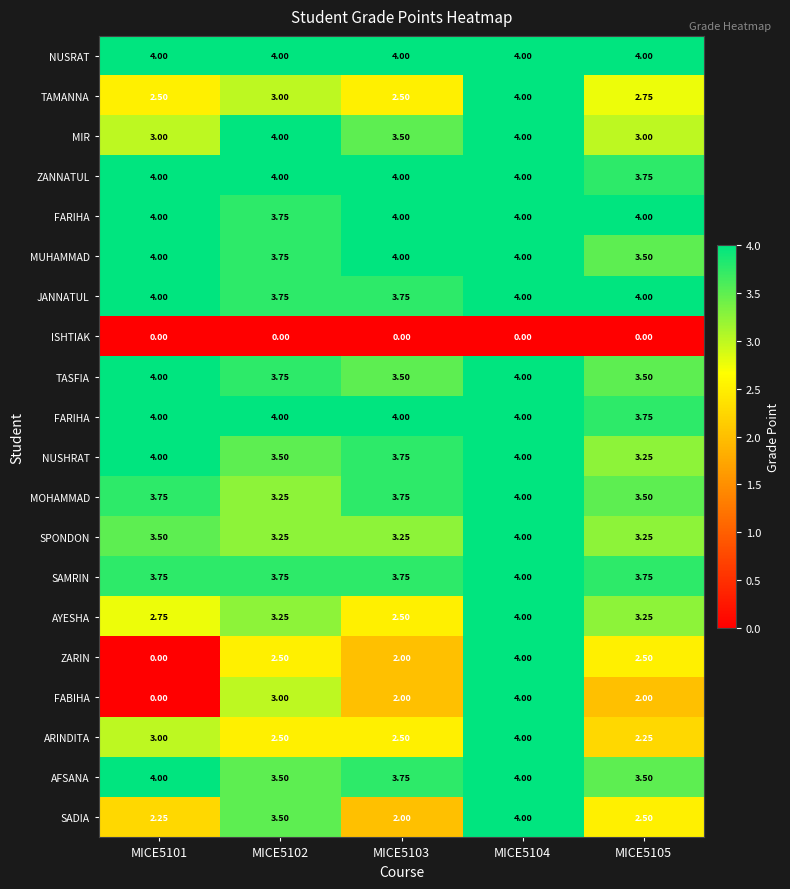

At which category is the sum across all series the highest?

MICE5104